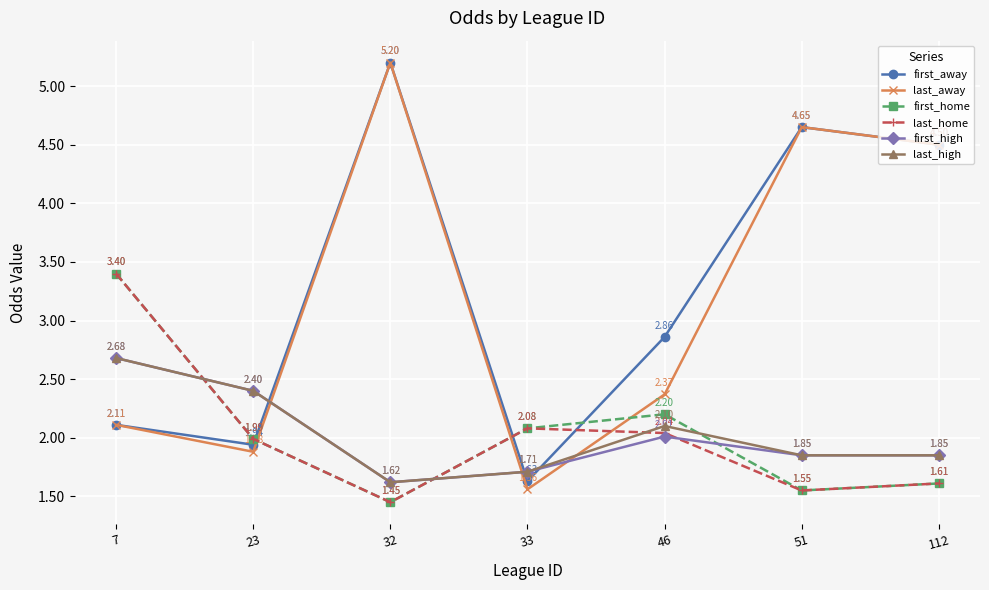

What is the spread (max minus min) of values at 7?

1.3